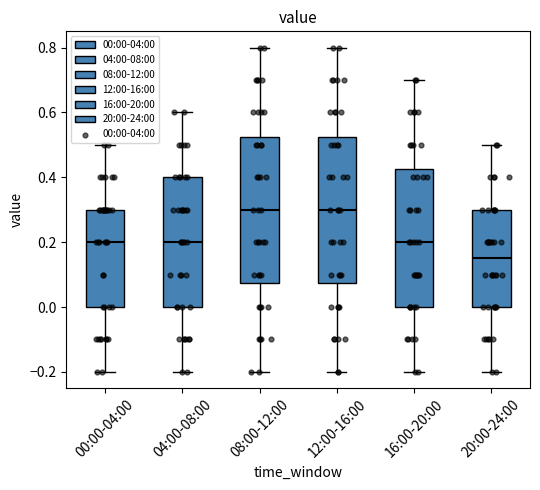

Where is the lower edge of the box for 12:00-16:00 on the y-axis? The values are not printed on the chart, so give them approximately, as read against the axis.

0.08